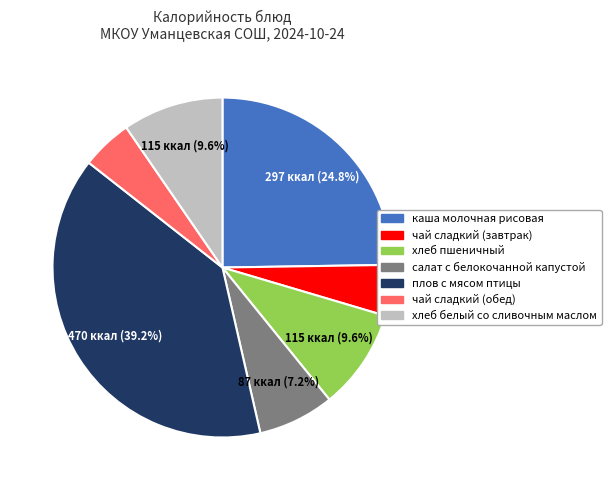

Count the number of slices in the pie.

7